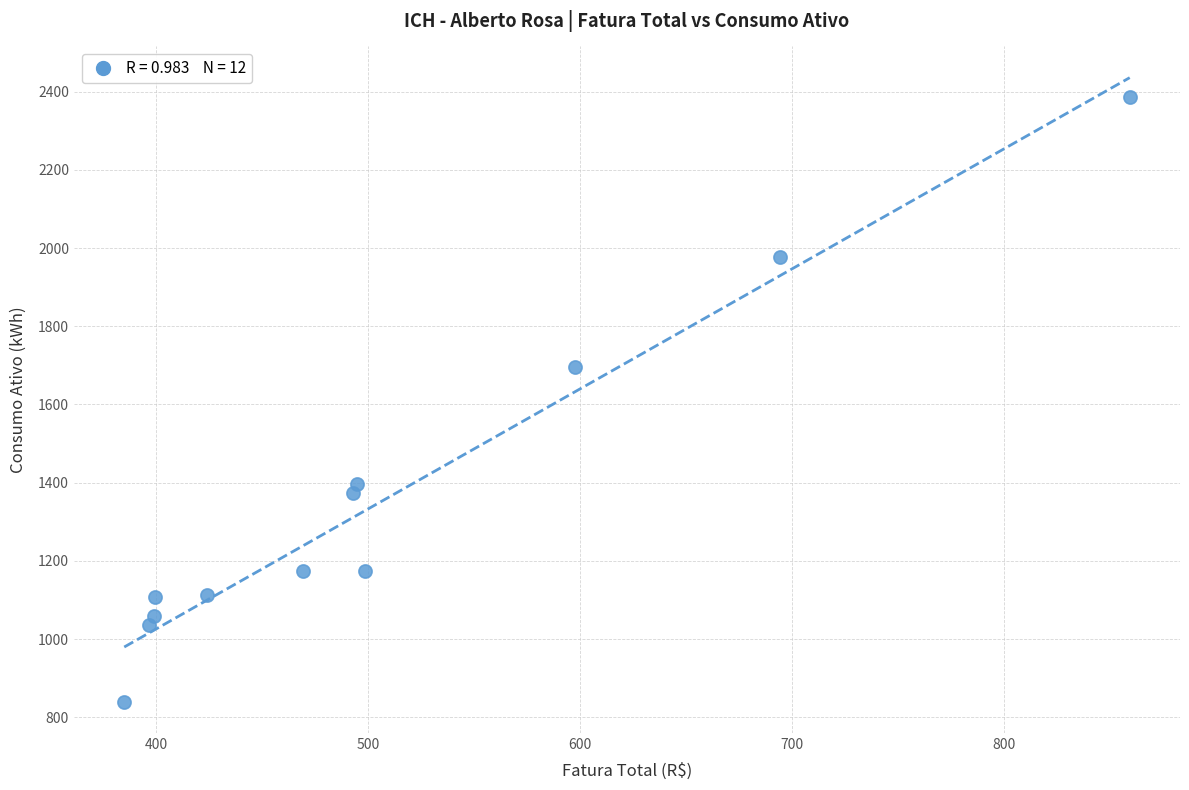

What Y value in the scatter plot is closest to 1613?

1695